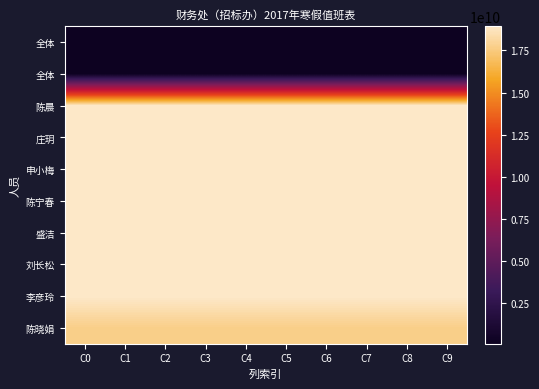

What is the greatest value displayed?

18936033362